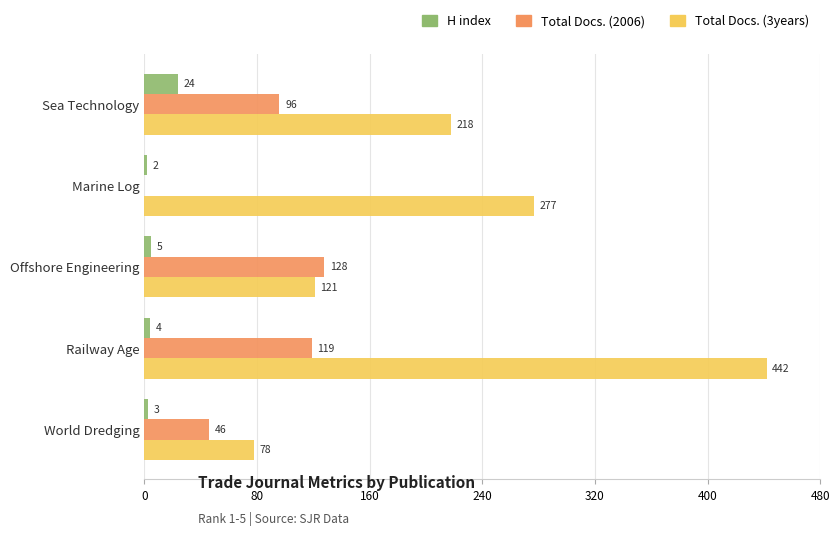

What is the highest value of the H index series?

24